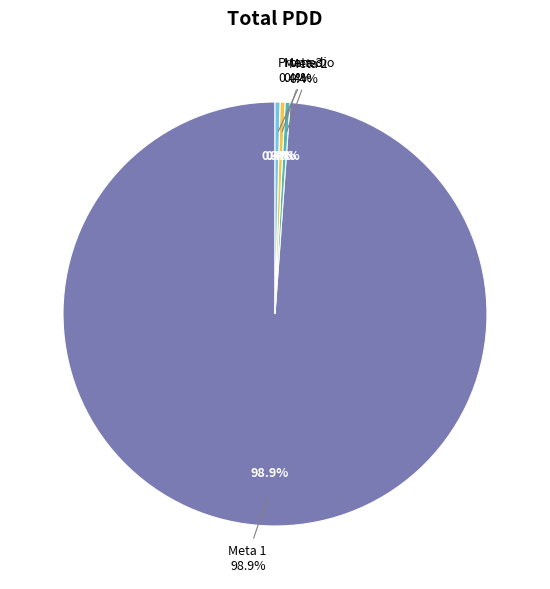

What percentage is NOT represented by Meta 3?

99.6%